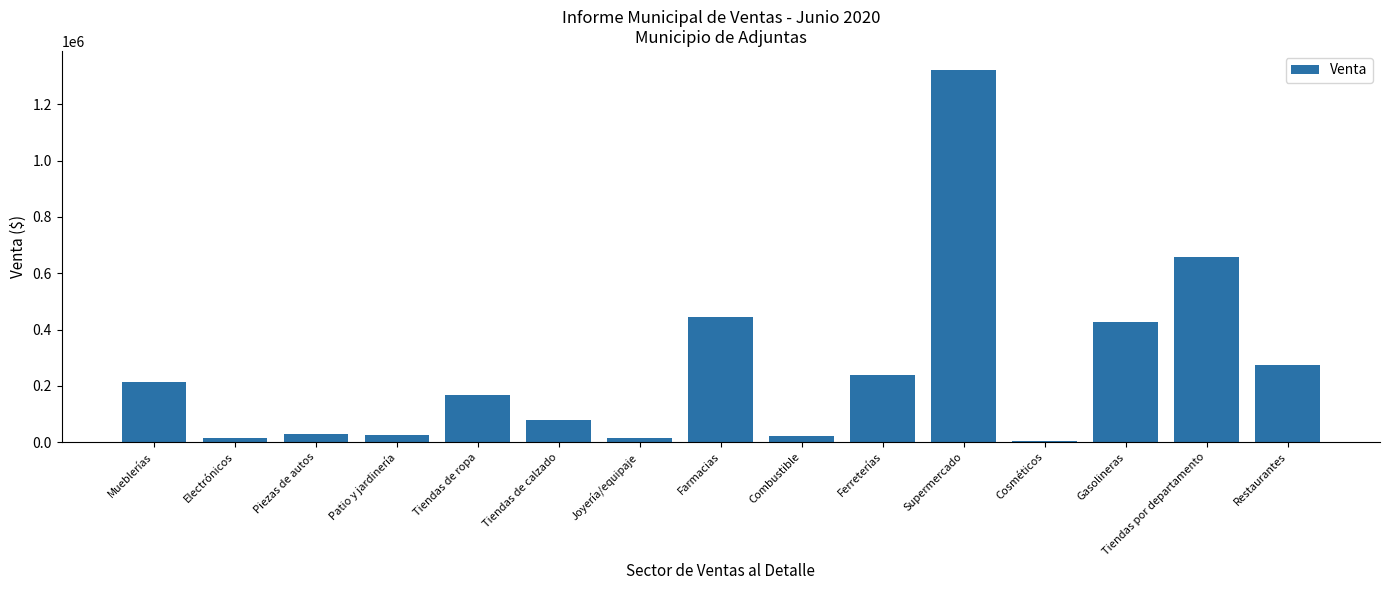

What is the sum of the values at Restaurantes and Gasolineras?

703041.1